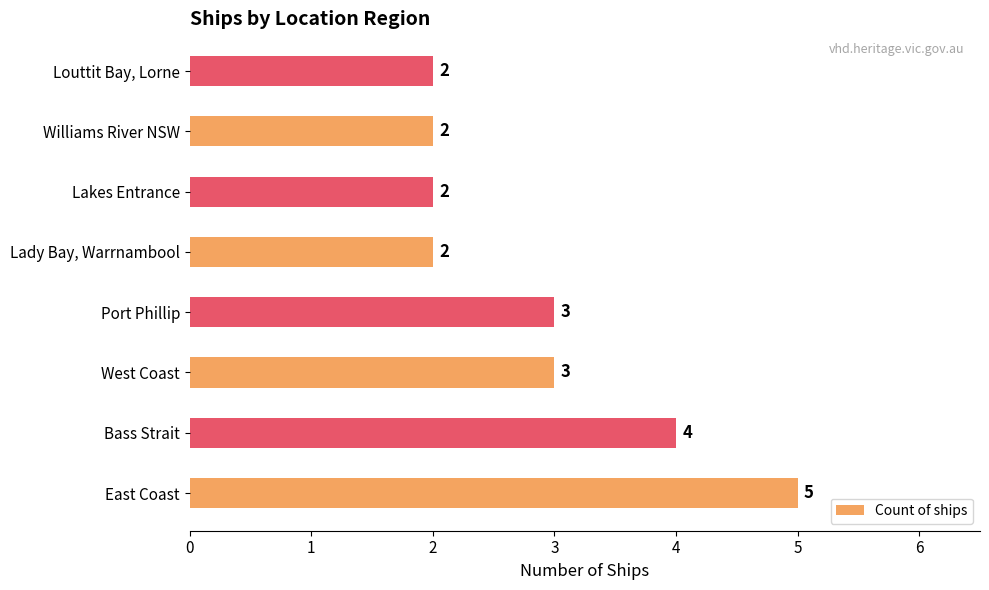

True or false: the data shows 5 at Bass Strait.

False